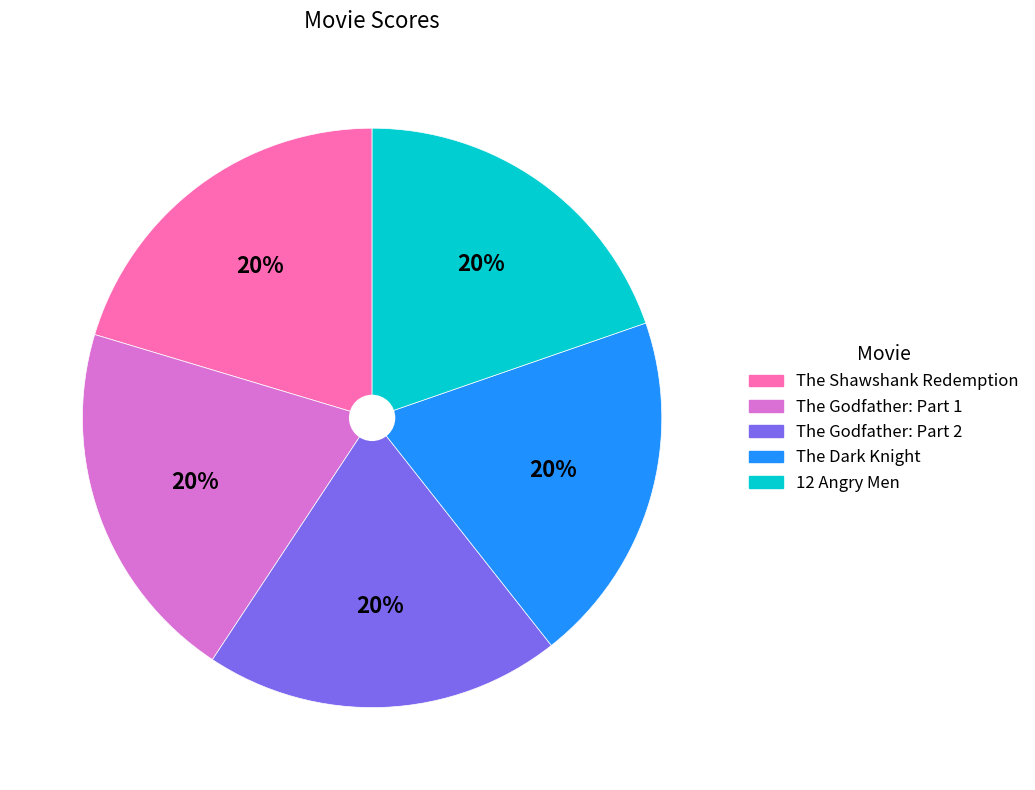

To the nearest percent, what is the average slice percentage?

20%